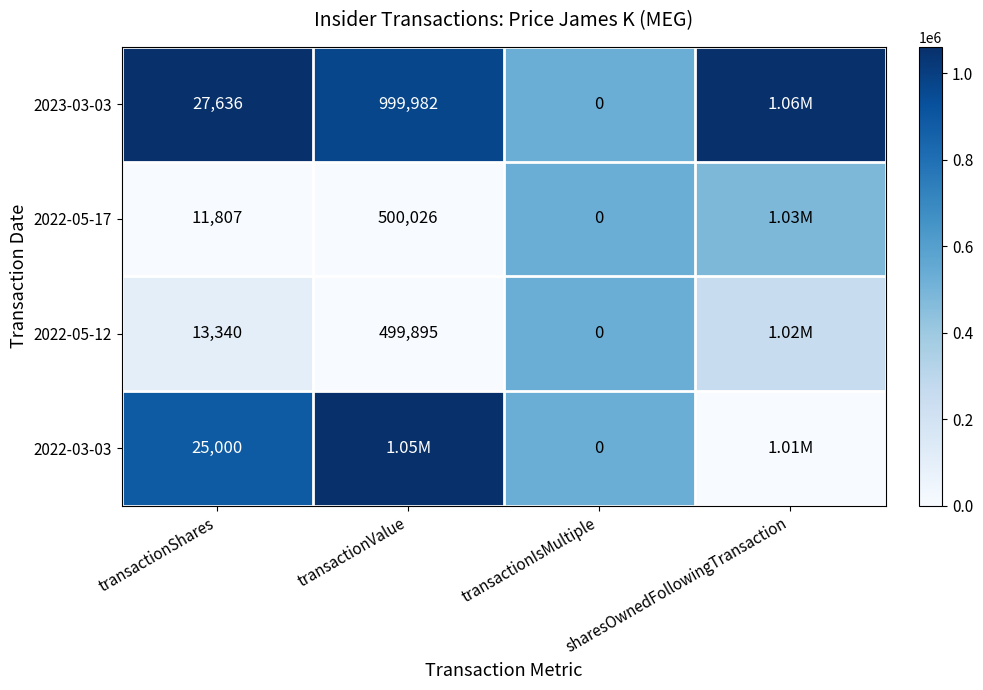

The 2022-05-17 series shows 0.0 at transactionValue. True or false?

False